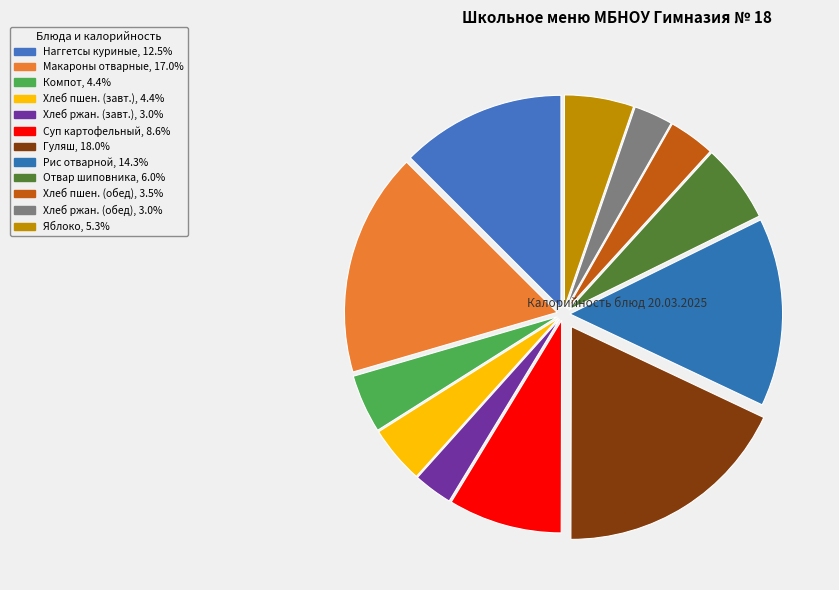

Which category has the smallest portion of the pie?

Хлеб ржаной (завтрак)